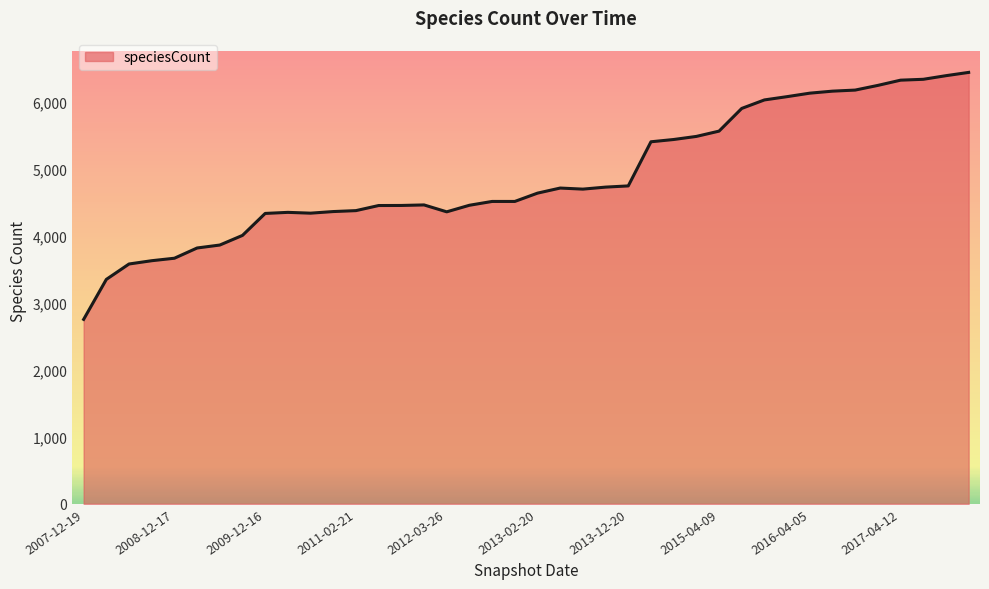

What is the smallest value displayed?

2754